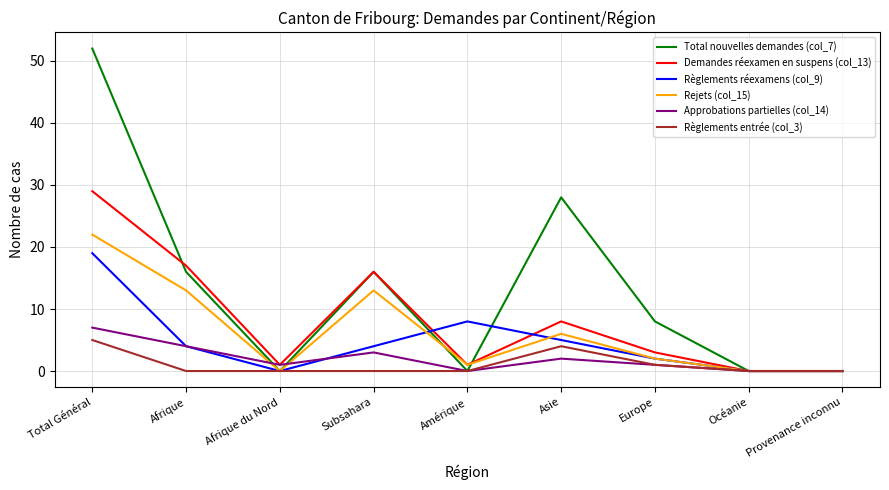

What is the average value of the Règlements entrée (col_3) series?

1